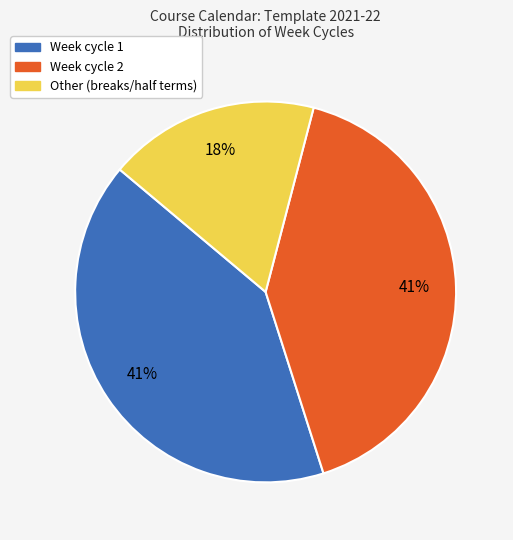

Does any single category account for the majority?

No